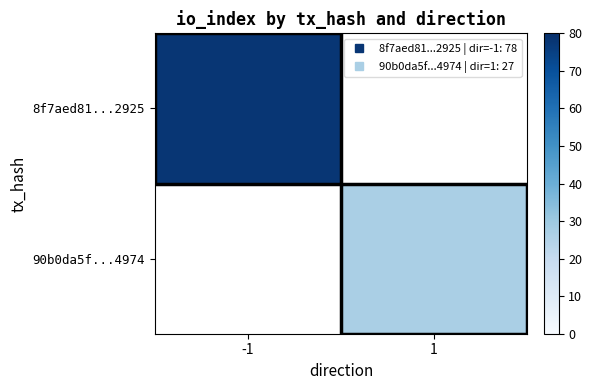

How many positive values does the 8f7aed81...2925 series have?

1